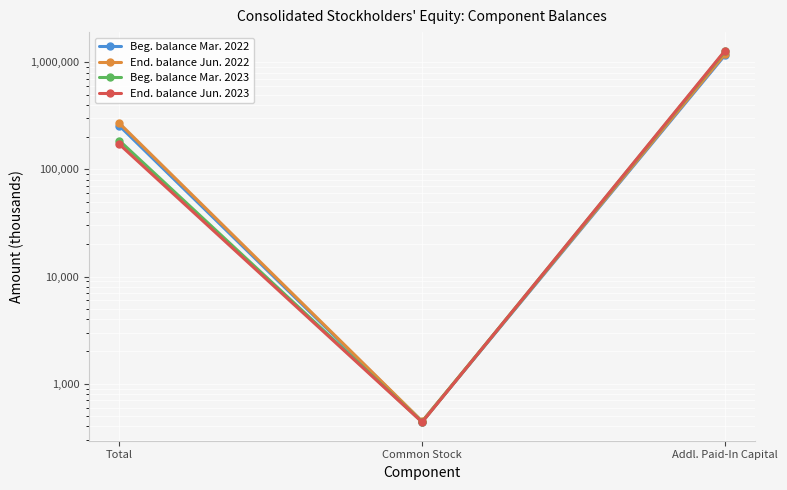

Reading left to right, transcribe all the data shown in this chart.

Beg. balance Mar. 2022: Total=255829	Common Stock=443	Addl. Paid-In Capital=1165948
End. balance Jun. 2022: Total=270484	Common Stock=446	Addl. Paid-In Capital=1194931
Beg. balance Mar. 2023: Total=186098	Common Stock=440	Addl. Paid-In Capital=1264608
End. balance Jun. 2023: Total=172016	Common Stock=438	Addl. Paid-In Capital=1282326